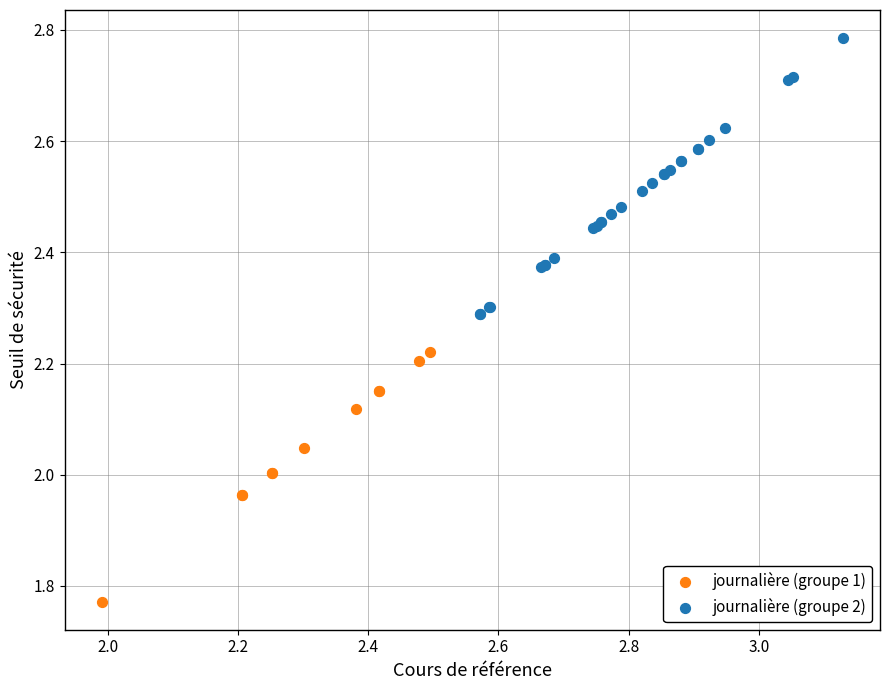

Which series reaches the maximum Y coordinate?

journalière (groupe 2)